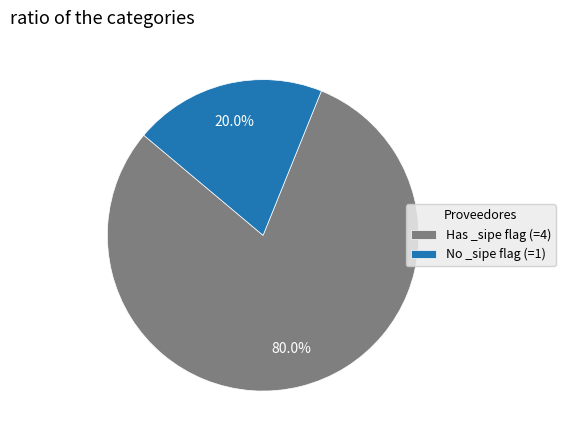

Between No _sipe flag (=1) and Has _sipe flag (=4), which is larger?

Has _sipe flag (=4)